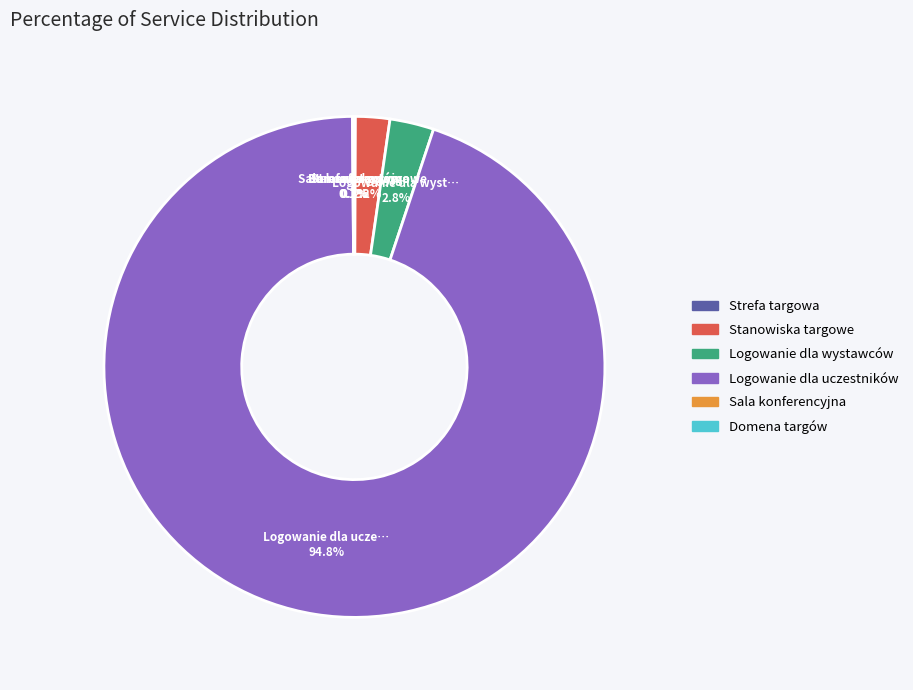

What percentage is NOT represented by Stanowiska targowe?

97.8%